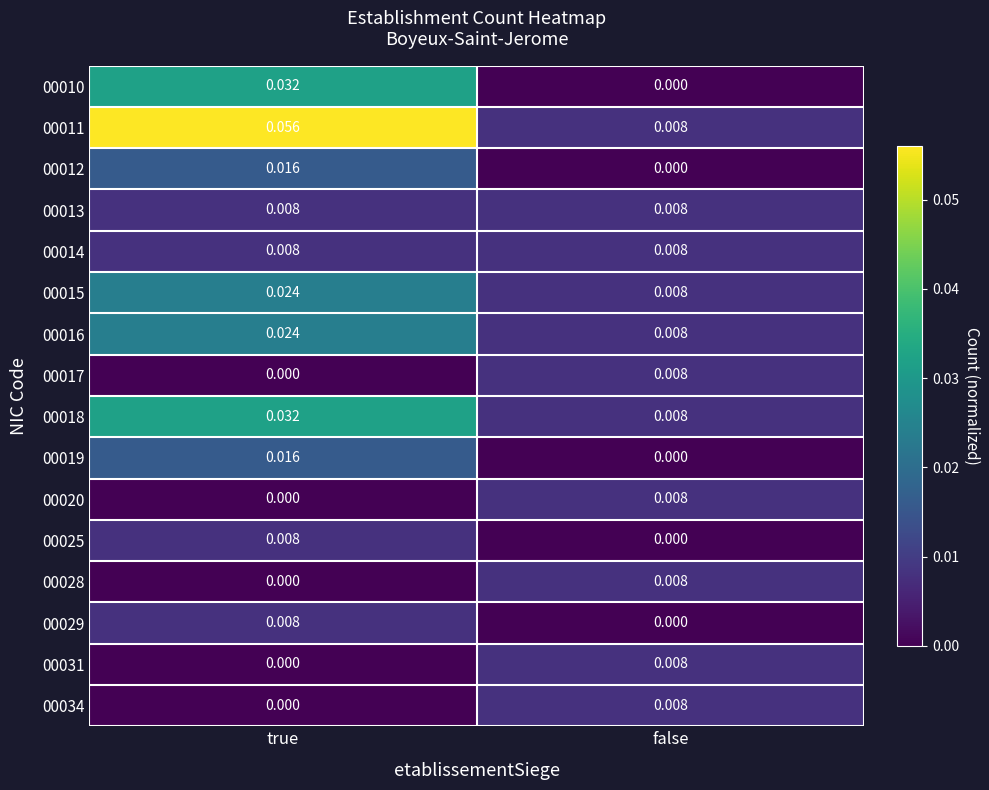

At which category is the sum across all series the highest?

true